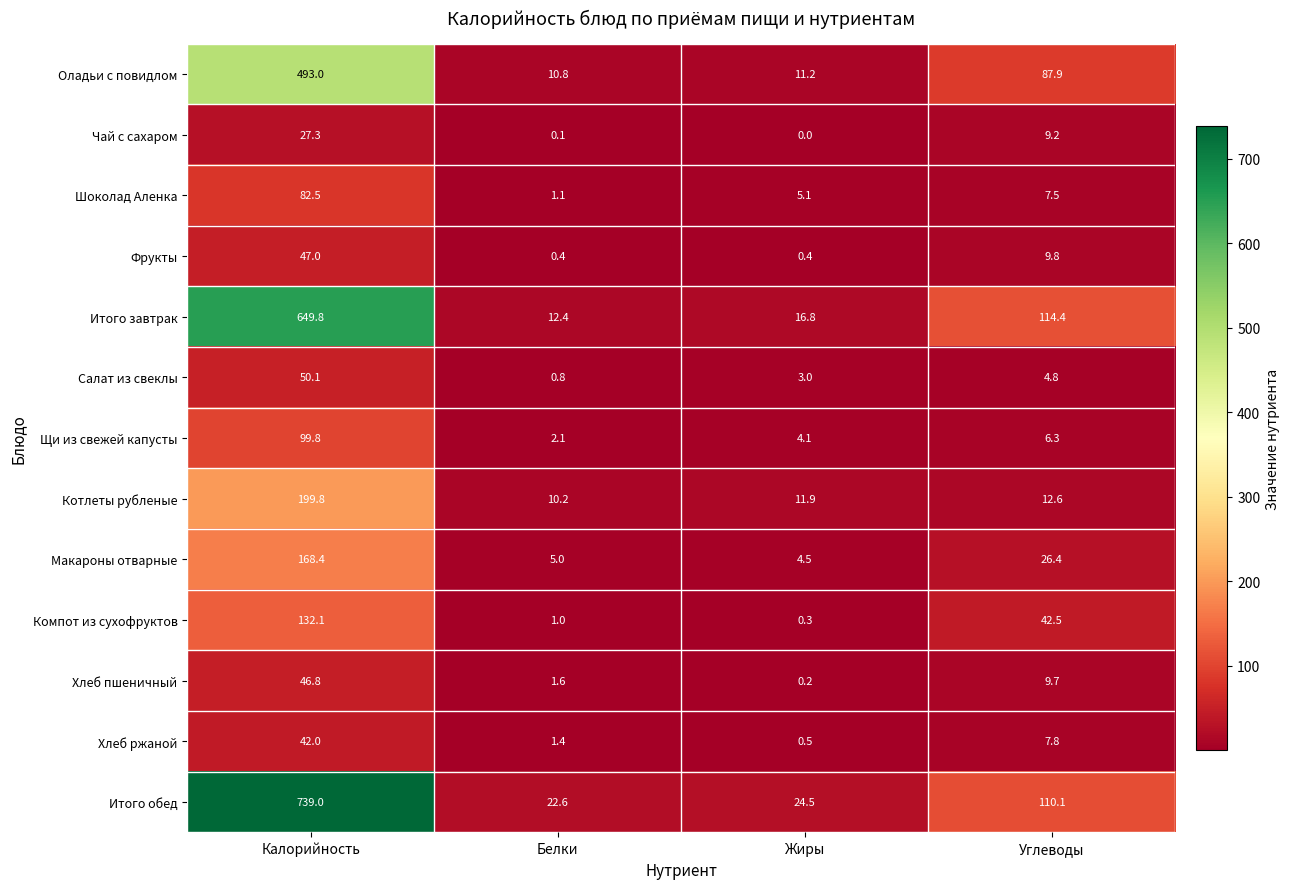

Between Белки and Жиры, which series saw the biggest shift?

Итого завтрак